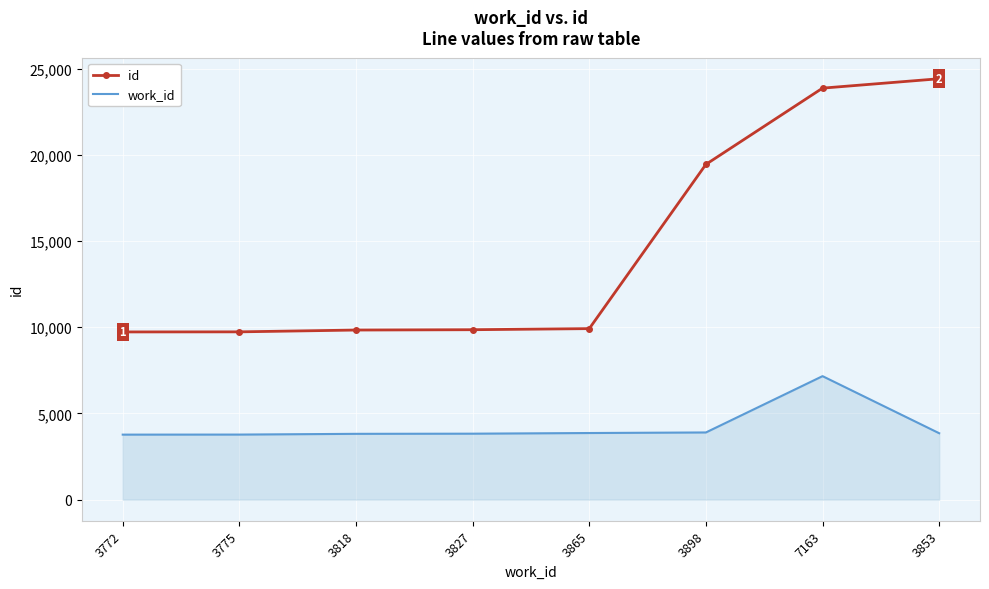

What is the maximum value shown in the chart?

24407